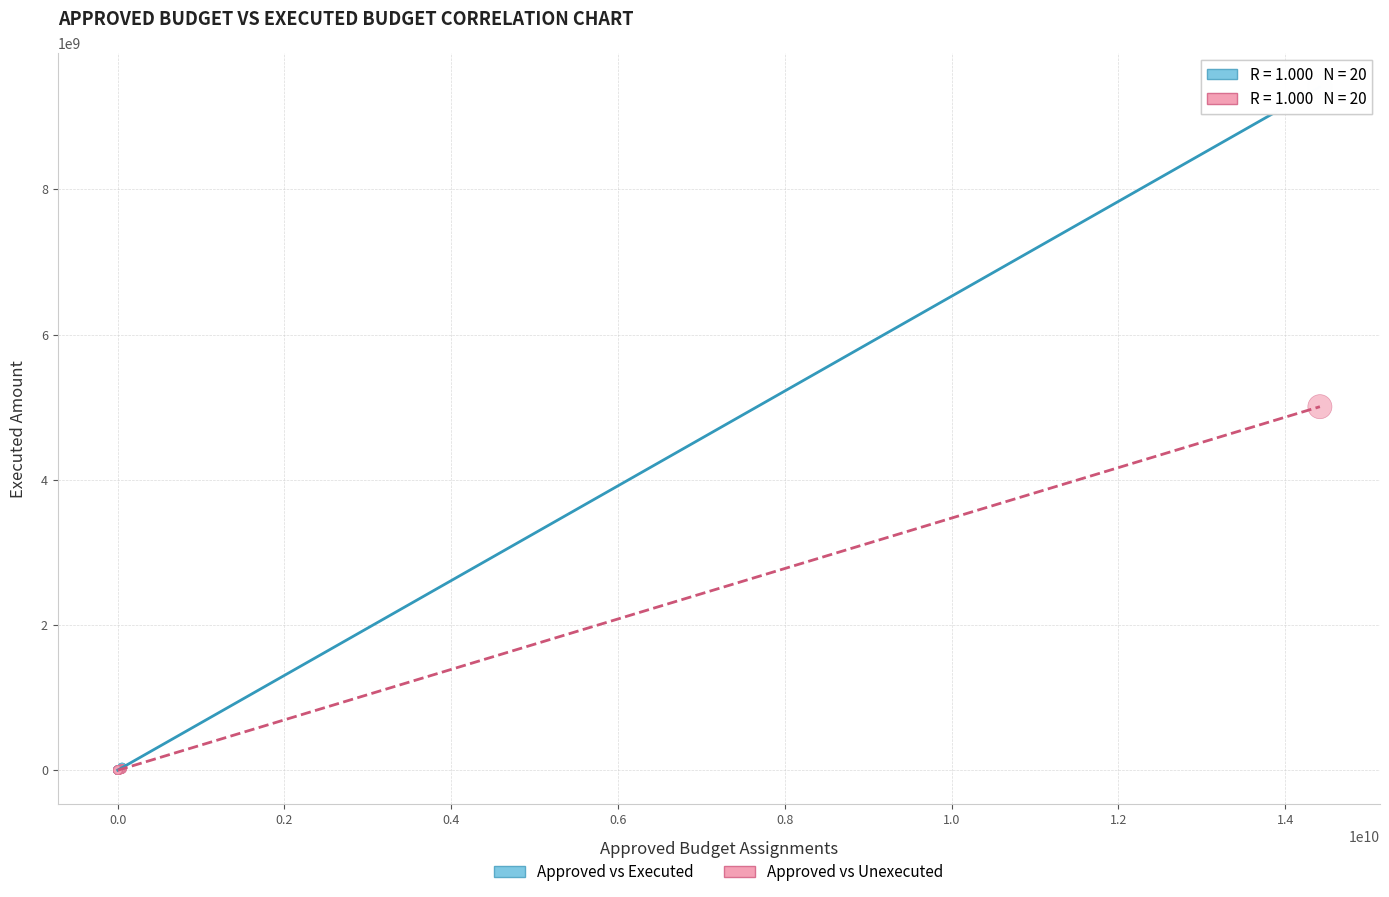

Which series has the widest spread of Y values?

Approved vs Executed